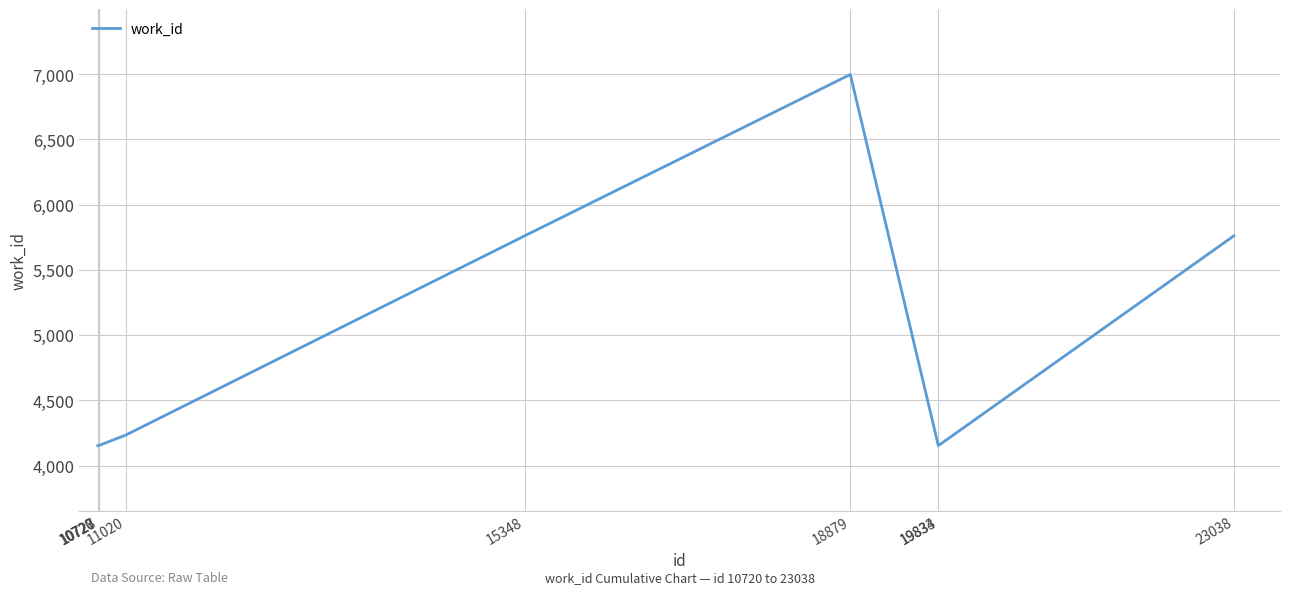

True or false: the data shows 4153 at 10728.

True